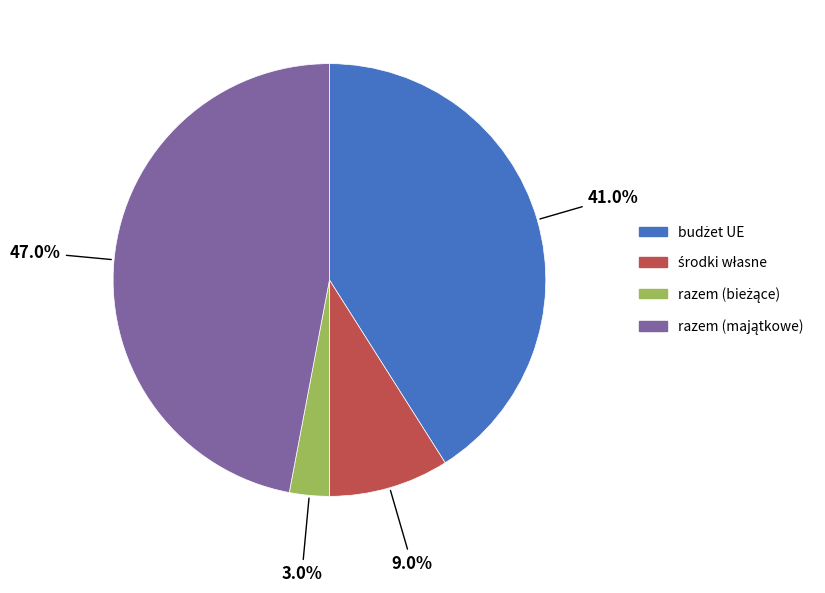

Does any single category account for the majority?

No